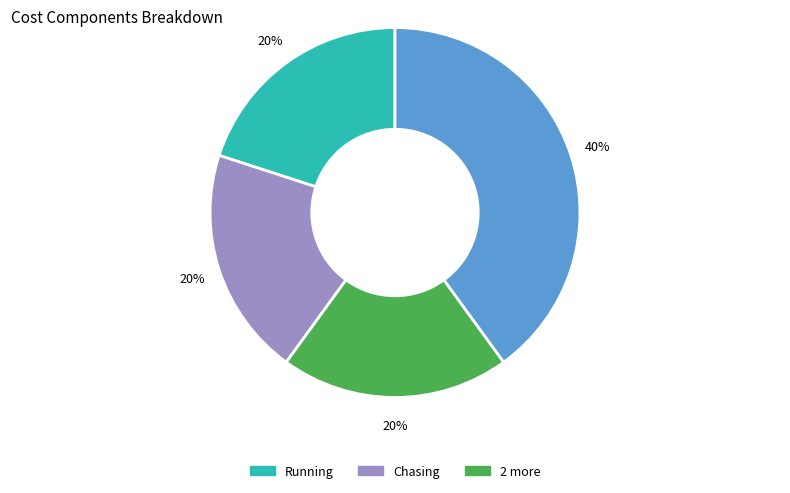

To the nearest percent, what is the average slice percentage?

25%